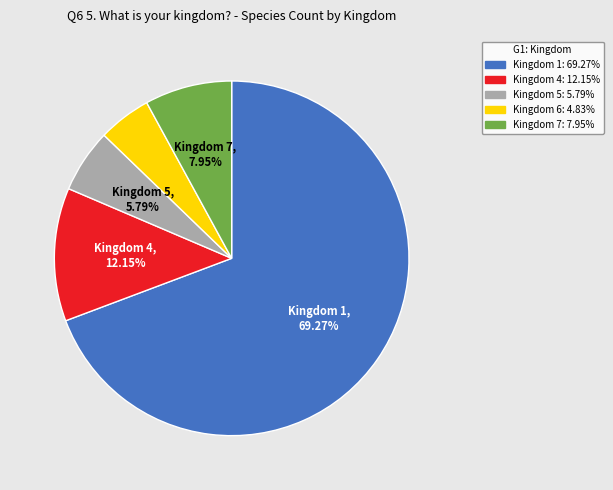

Does any single category account for the majority?

Yes